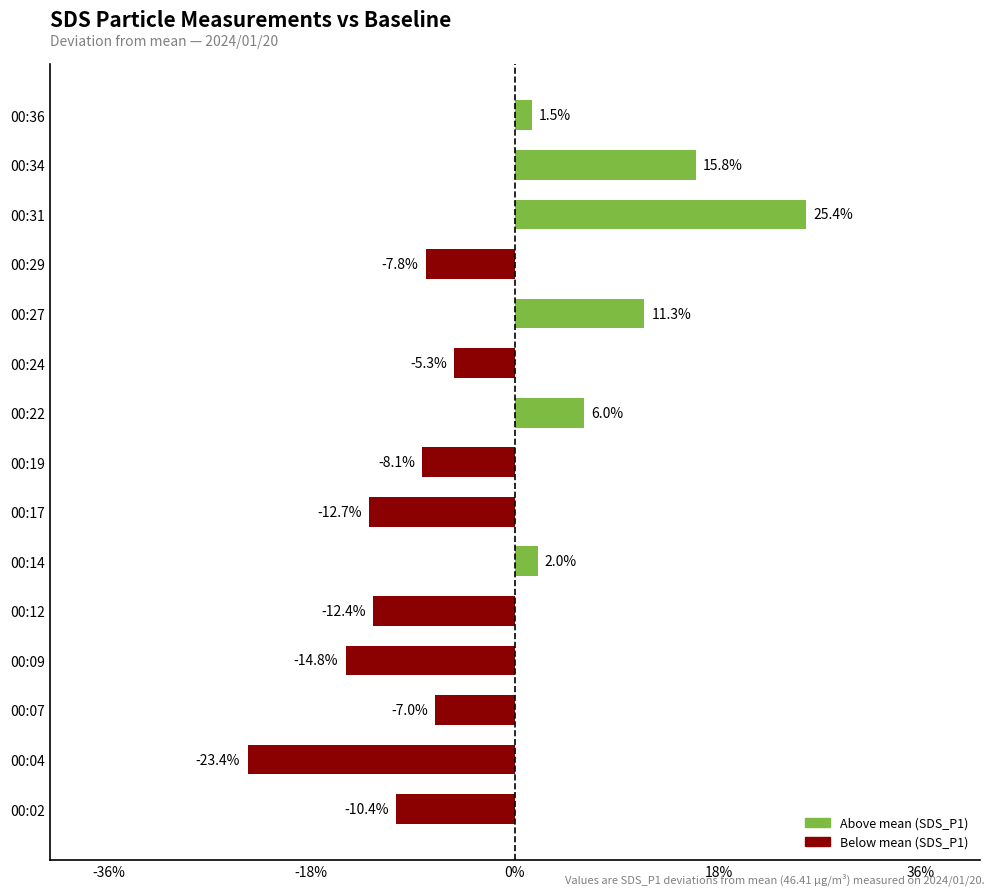

Are the bars horizontal?

Yes